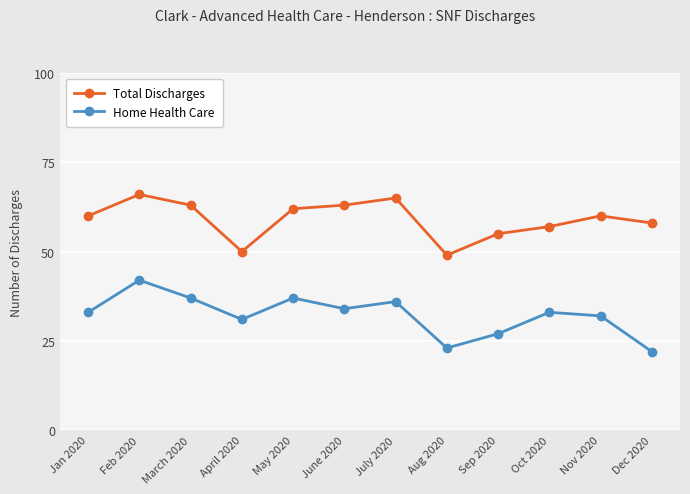

What is the approximate value of Total Discharges at Aug 2020, to the nearest 10?

50